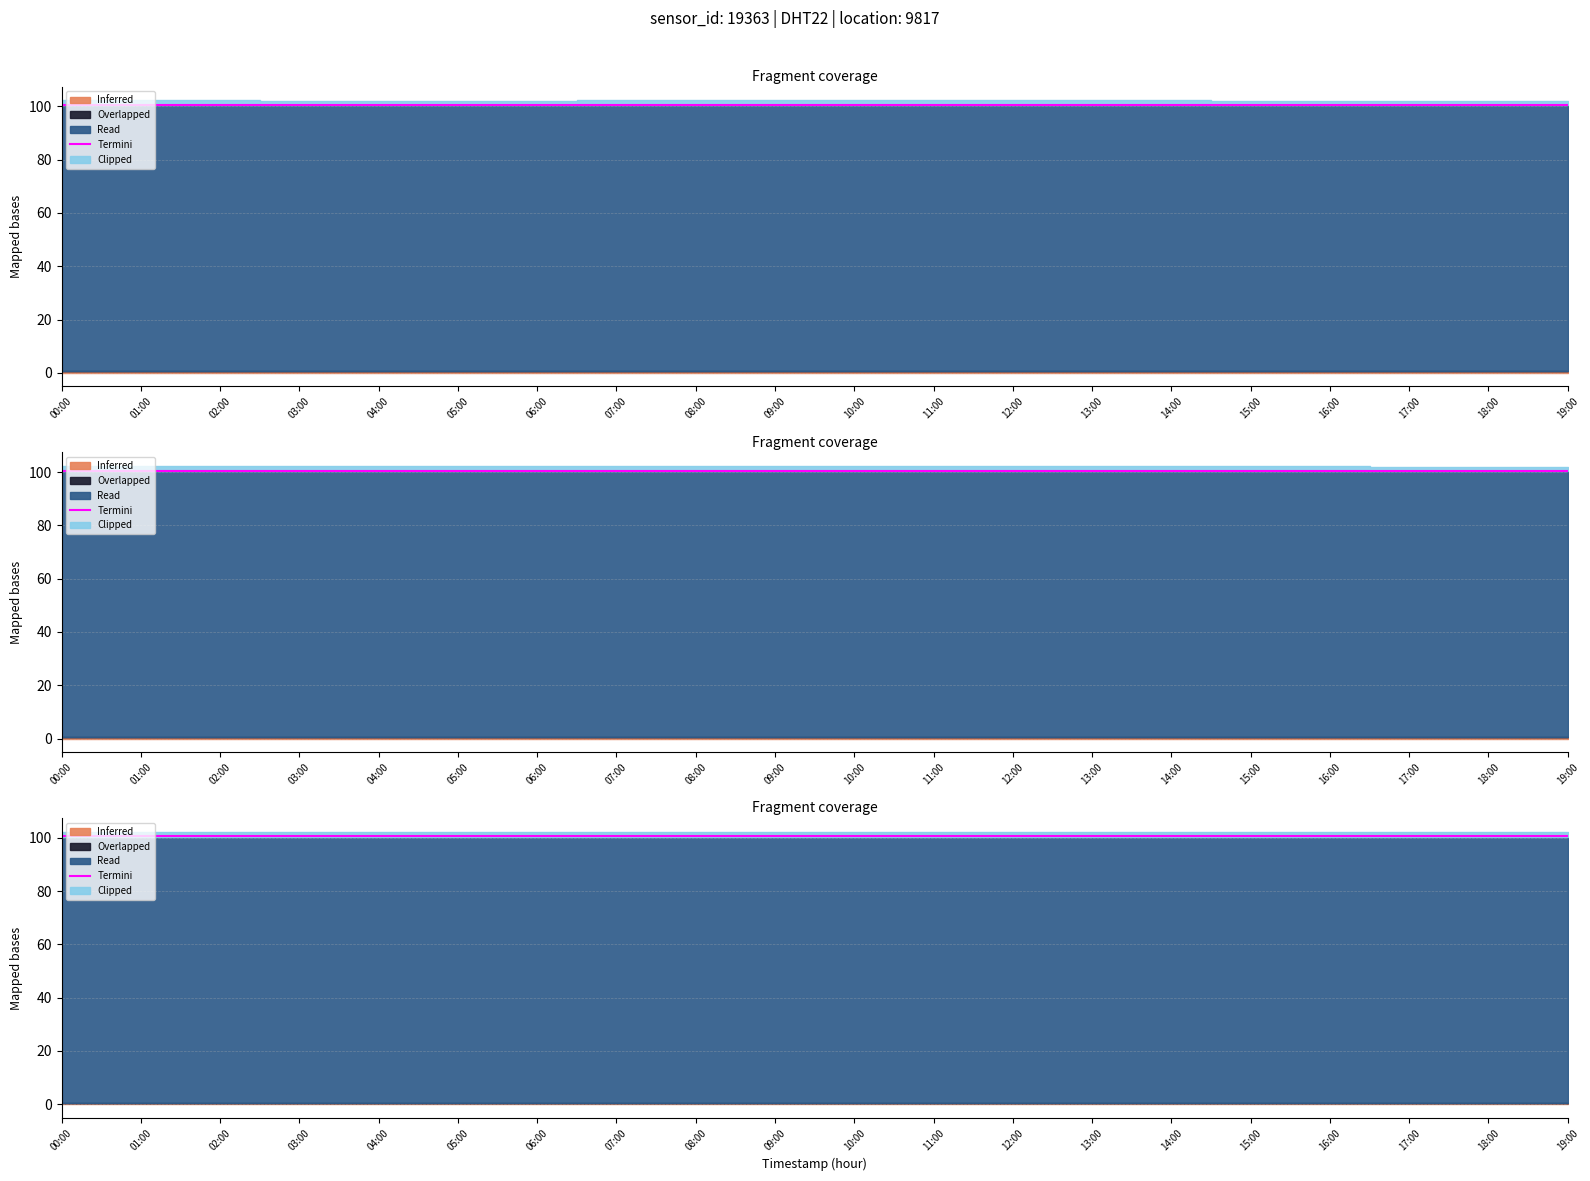

What is the label of the 4th point from the right?

16:00